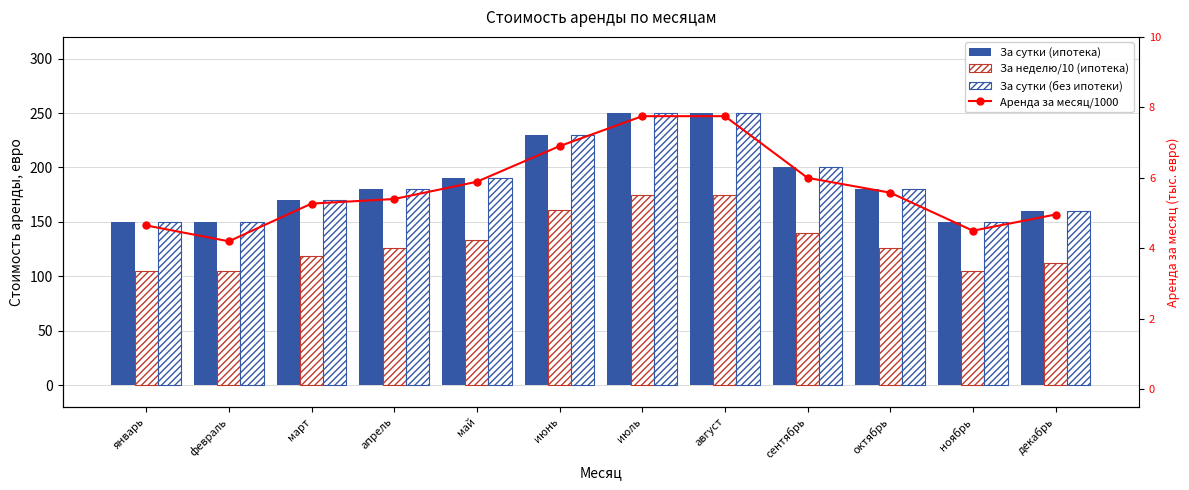

Reading left to right, transcribe all the data shown in this chart.

За сутки (ипотека): январь=150.0	февраль=150.0	март=170.0	апрель=180.0	май=190.0	июнь=230.0	июль=250.0	август=250.0	сентябрь=200.0	октябрь=180.0	ноябрь=150.0	декабрь=160.0
За неделю/10 (ипотека): январь=105.0	февраль=105.0	март=119.0	апрель=126.0	май=133.0	июнь=161.0	июль=175.0	август=175.0	сентябрь=140.0	октябрь=126.0	ноябрь=105.0	декабрь=112.0
За сутки (без ипотеки): январь=150.0	февраль=150.0	март=170.0	апрель=180.0	май=190.0	июнь=230.0	июль=250.0	август=250.0	сентябрь=200.0	октябрь=180.0	ноябрь=150.0	декабрь=160.0
Аренда за месяц/1000: январь=4.7	февраль=4.2	март=5.3	апрель=5.4	май=5.9	июнь=6.9	июль=7.8	август=7.8	сентябрь=6.0	октябрь=5.6	ноябрь=4.5	декабрь=5.0